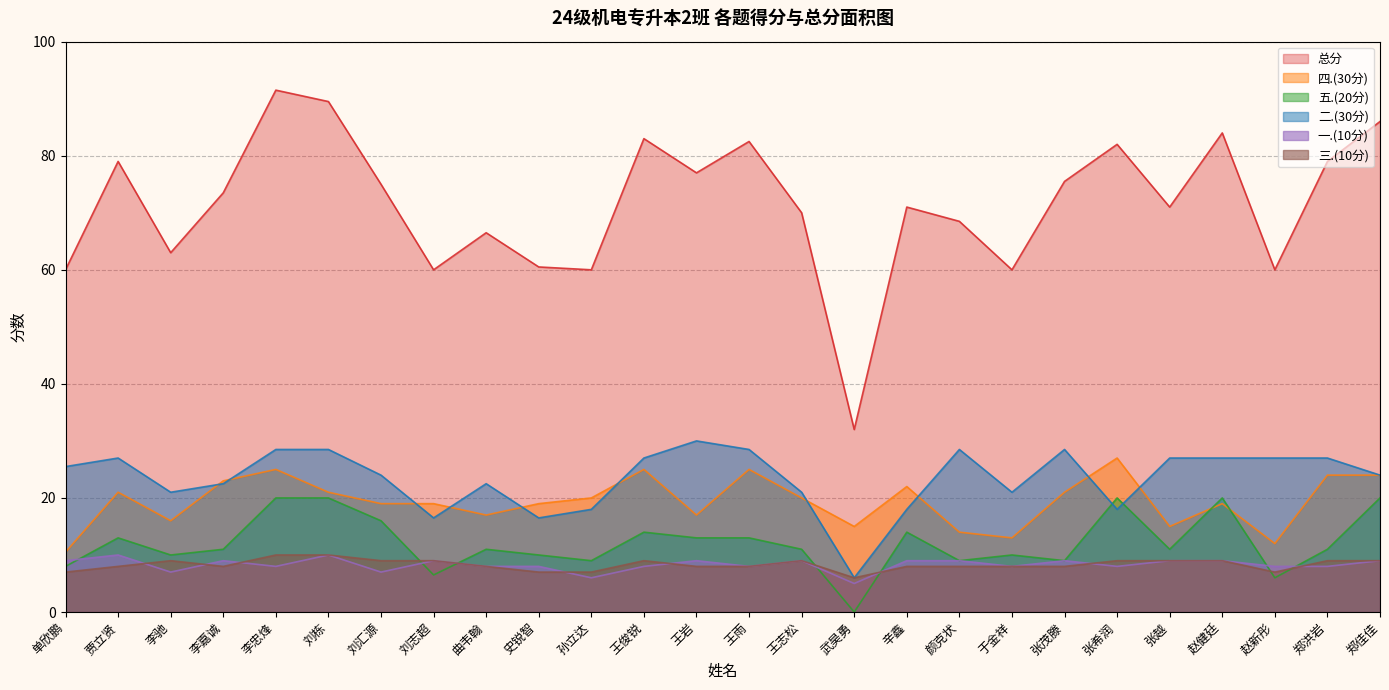

At which label does 四.(30分) first exceed 20?

贾立贤